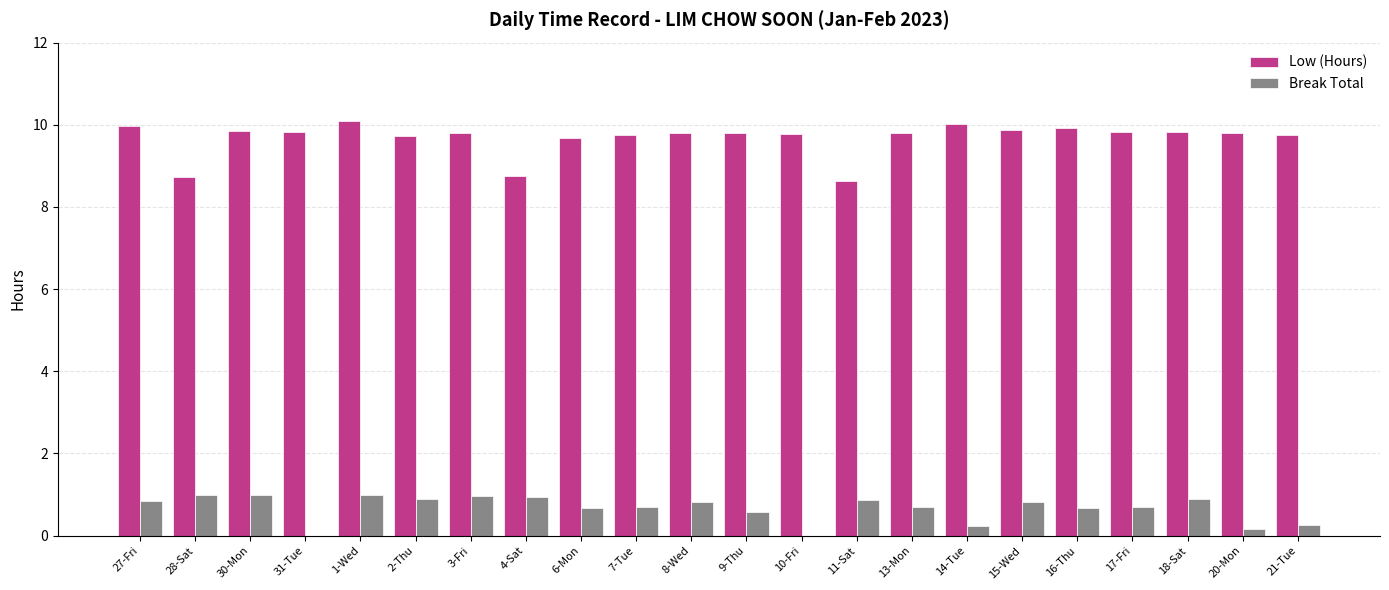

Which series has the largest range (max minus min)?

Low (Hours)